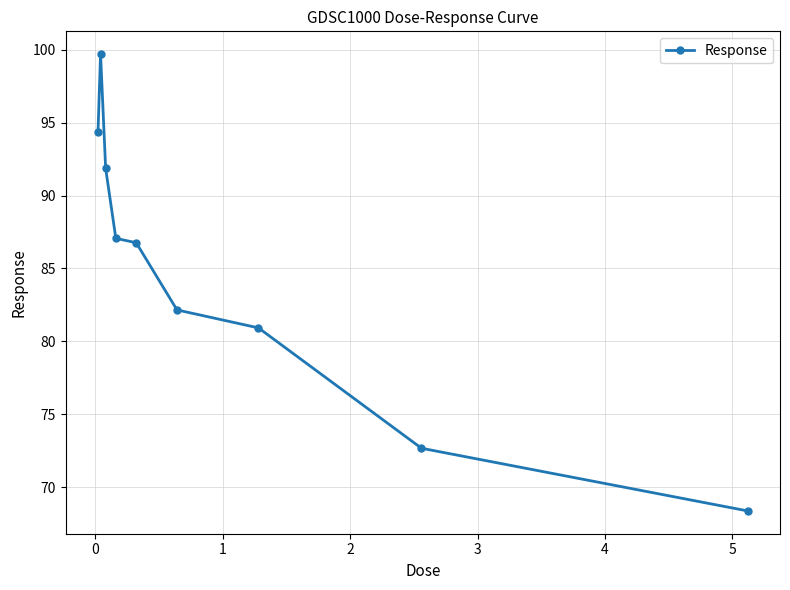

What is the minimum value shown in the chart?

68.4